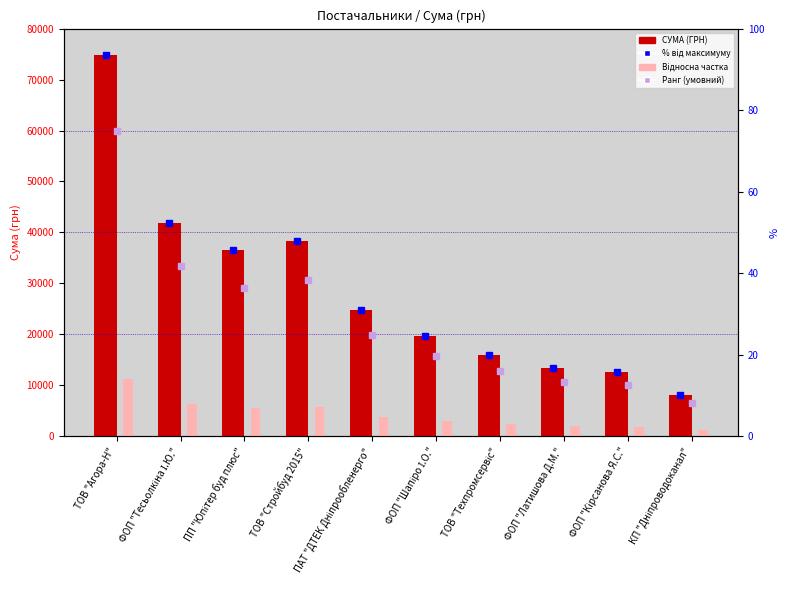

List the labels in order of Відносна частка value, smallest first.

КП "Дніпроводоканал", ФОП "Кірсанова Я.С.", ФОП "Латишова Д.М.", ТОВ "Техпромсервіс", ФОП "Шапіро І.О.", ПАТ "ДТЕК Дніпрообленерго", ПП "Юпітер буд плюс", ТОВ "Стройбуд 2015", ФОП "Тесьолкіна І.Ю.", ТОВ "Агора-Н"